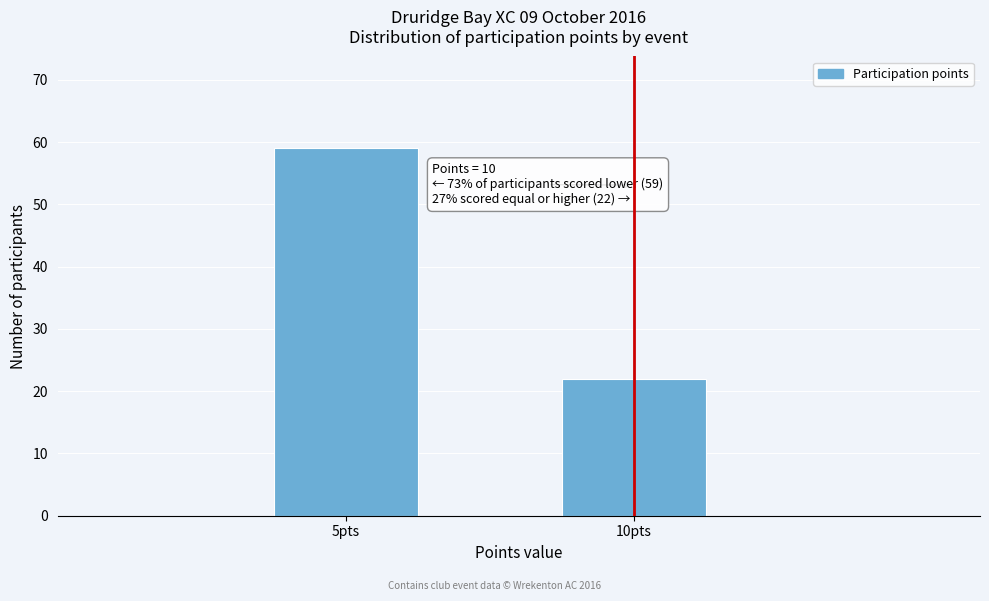

Reading right to left, what are all the values shown in this chart?

22	59